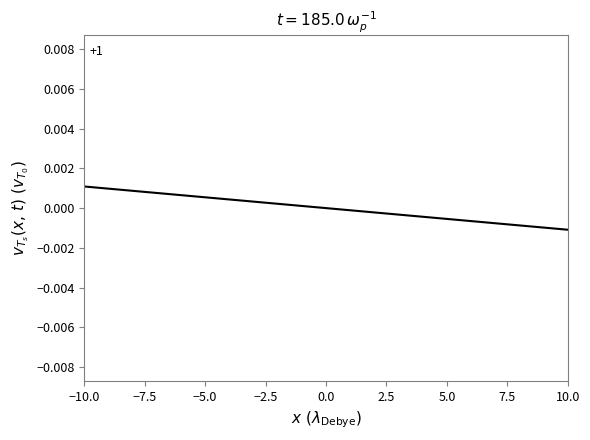

Is this an area chart (filled region under the line)?

No